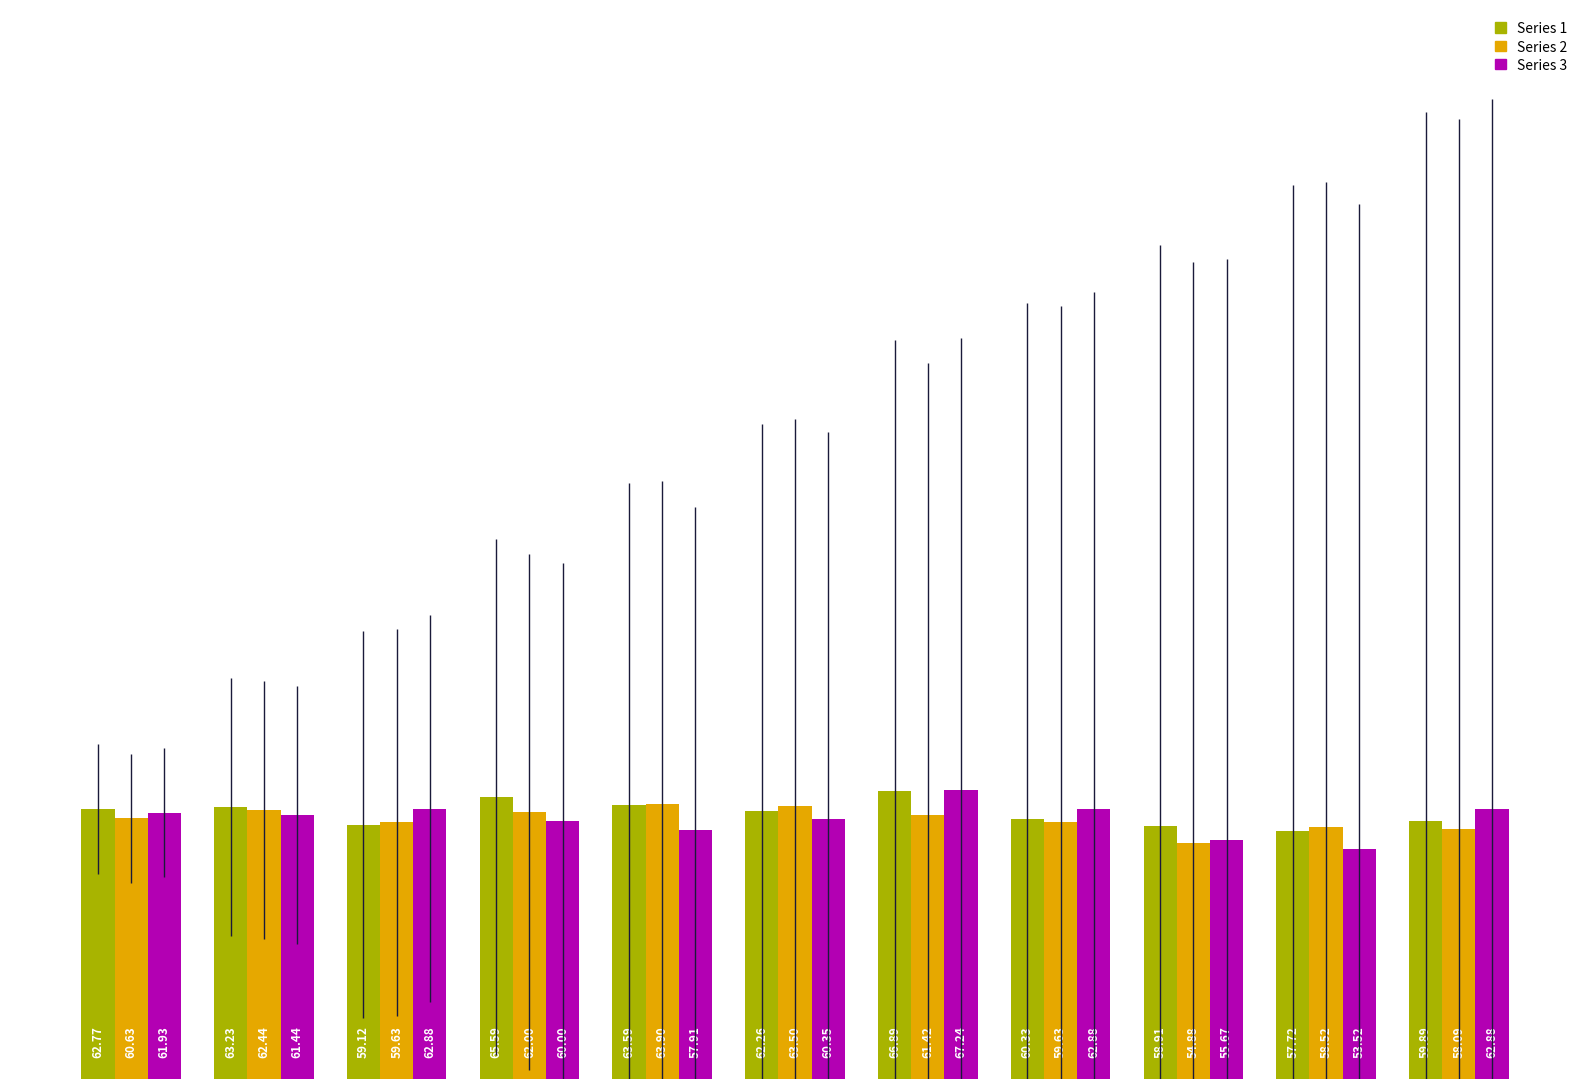

List the series in order of their peak value, lowest first.

Series 2, Series 1, Series 3